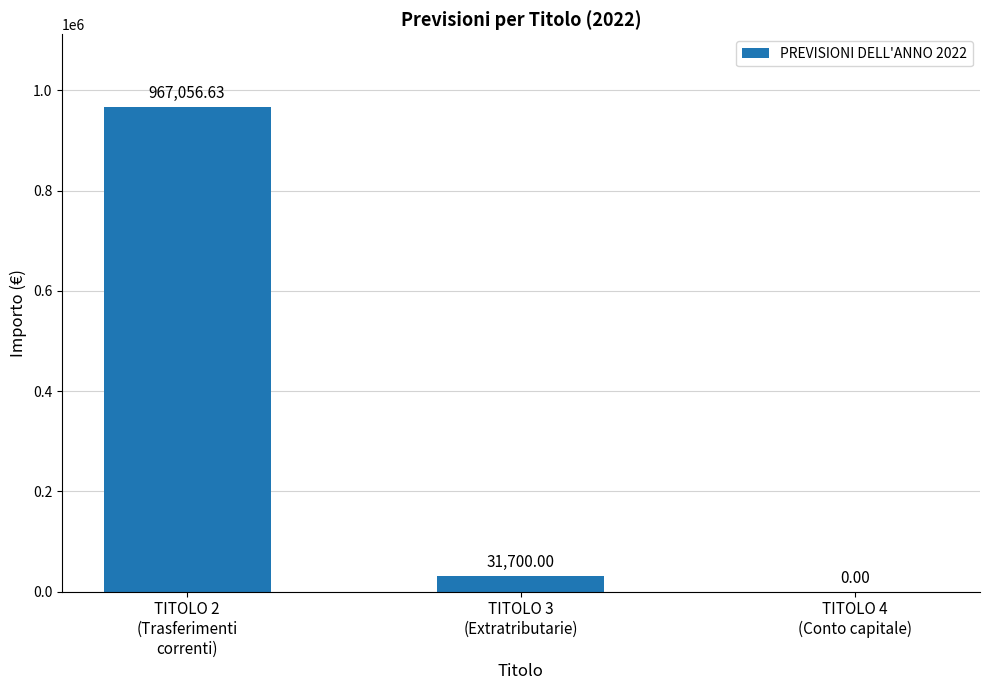

Reading left to right, what are all the values shown in this chart?

TITOLO 2
(Trasferimenti
correnti)=967056.6	TITOLO 3
(Extratributarie)=31700.0	TITOLO 4
(Conto capitale)=0.0